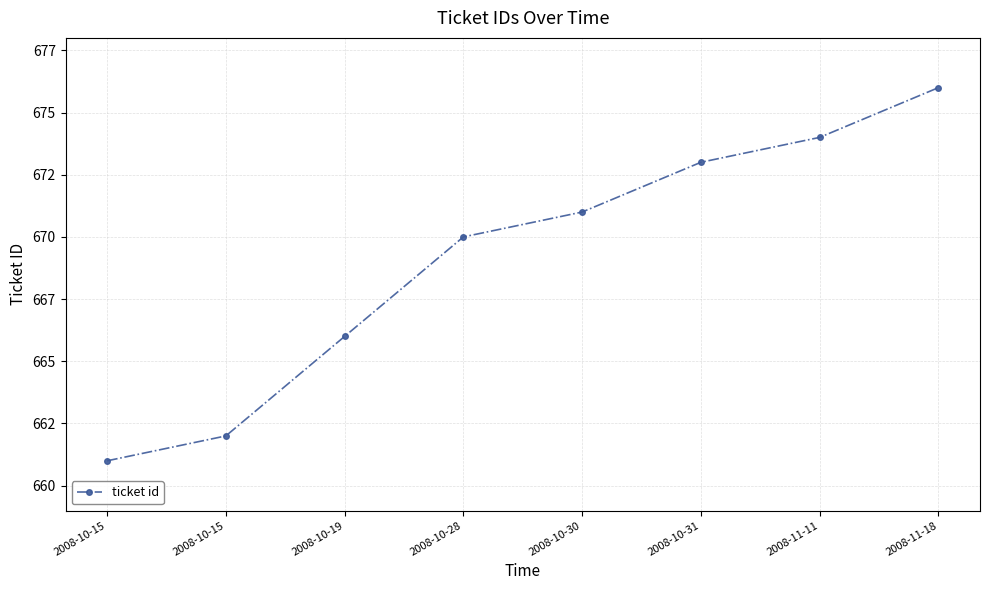

Where is the data nearest to the value 668?

2008-10-19